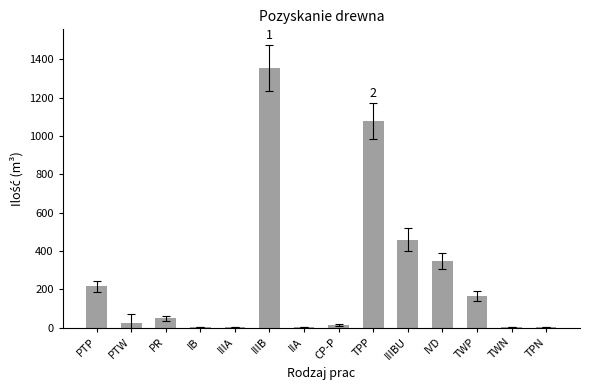

Where does the data first go above 48?

PTP